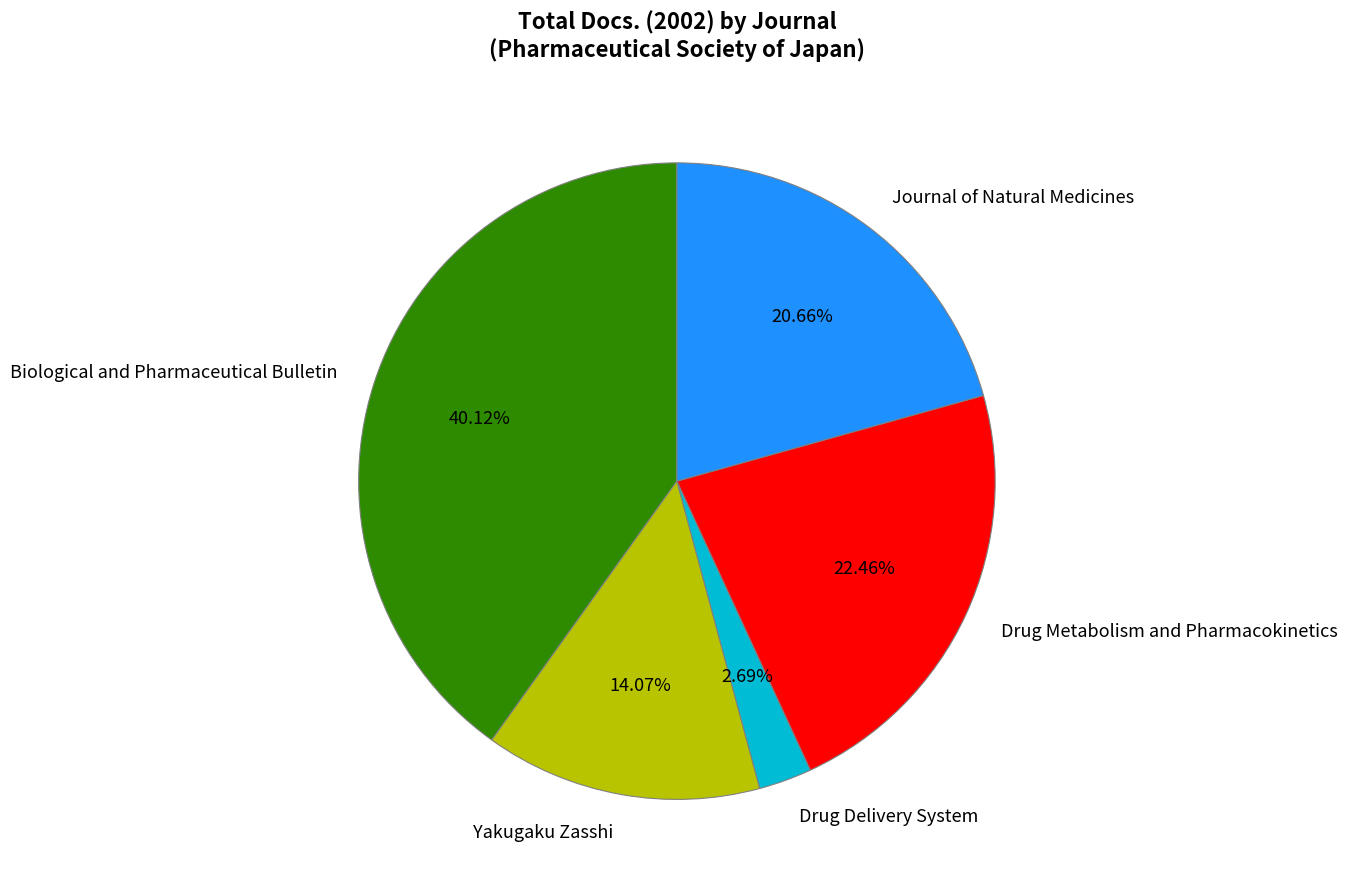

Does any single category account for the majority?

No